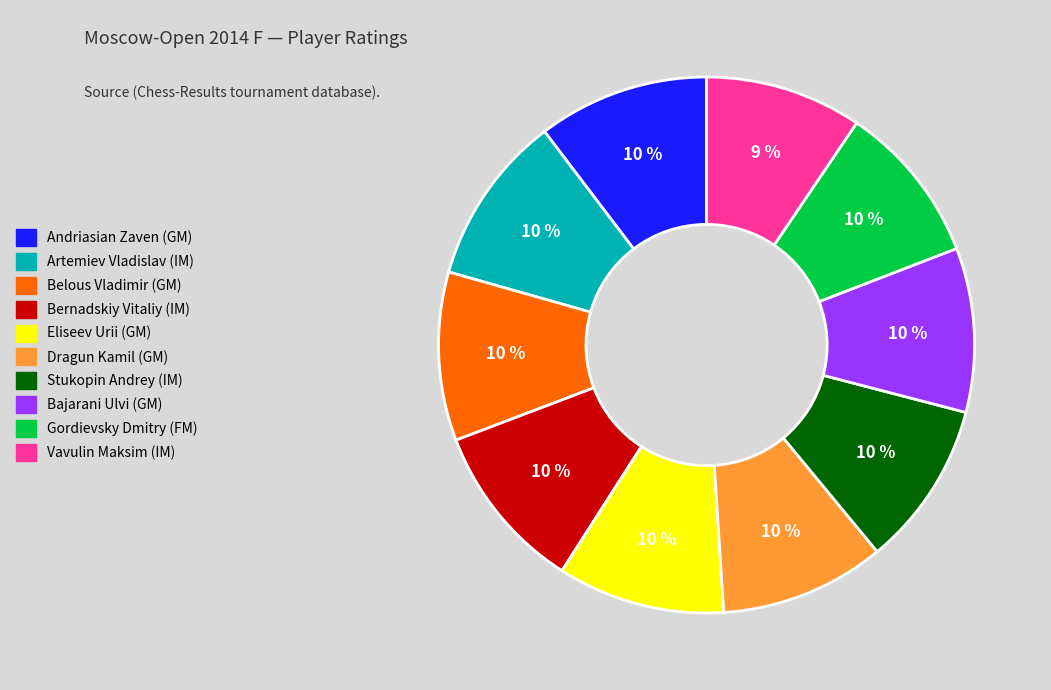

True or false: Andriasian Zaven (GM) accounts for 10% of the total.

True